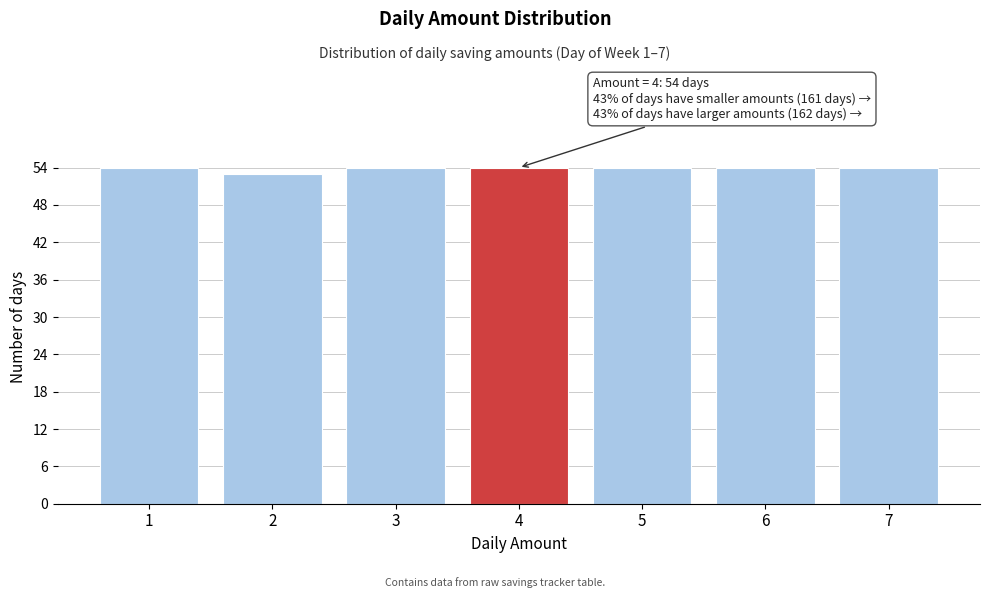

Reading left to right, what are all the values shown in this chart?

1=54	2=53	3=54	4=54	5=54	6=54	7=54